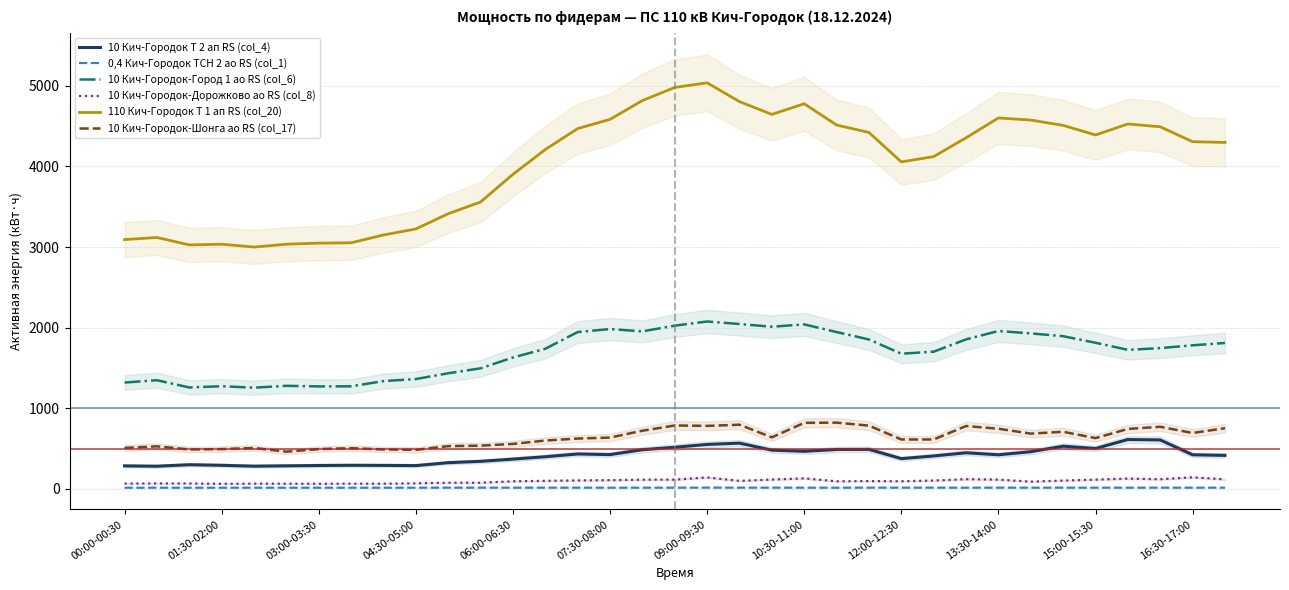

Does the chart display data point markers on the line(s)?

No